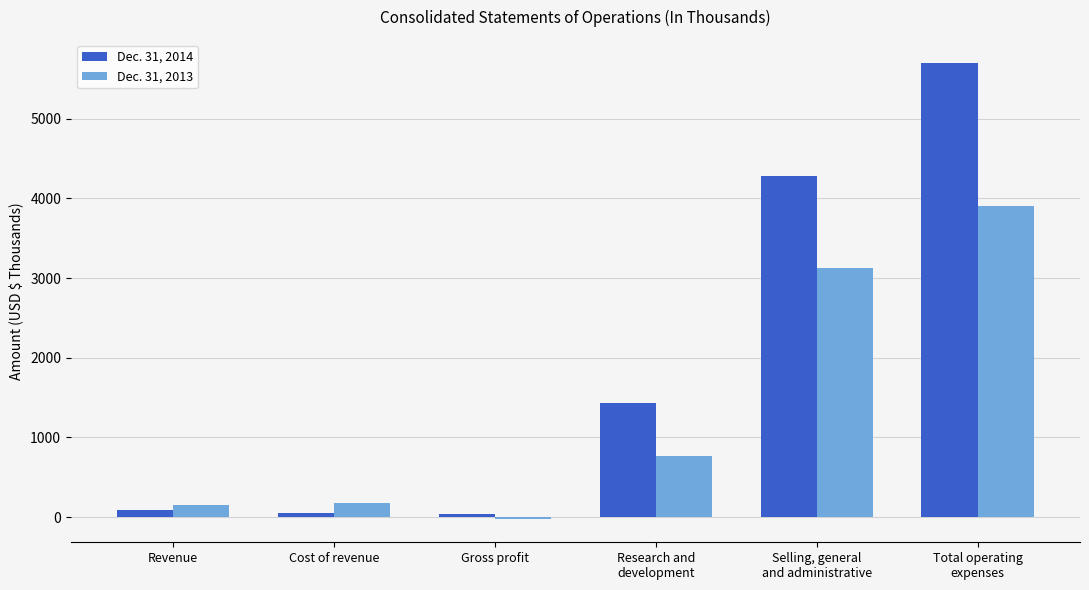

How many series are shown in this chart?

2